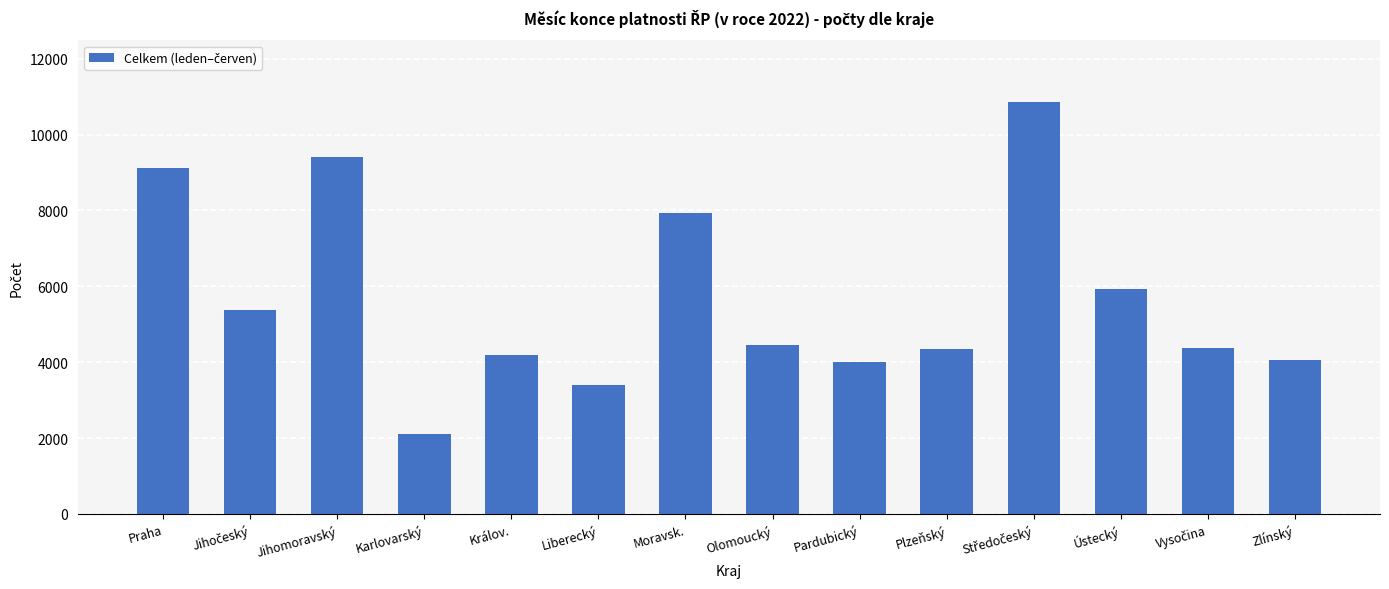

At which label does the data first exceed 4443?

Praha